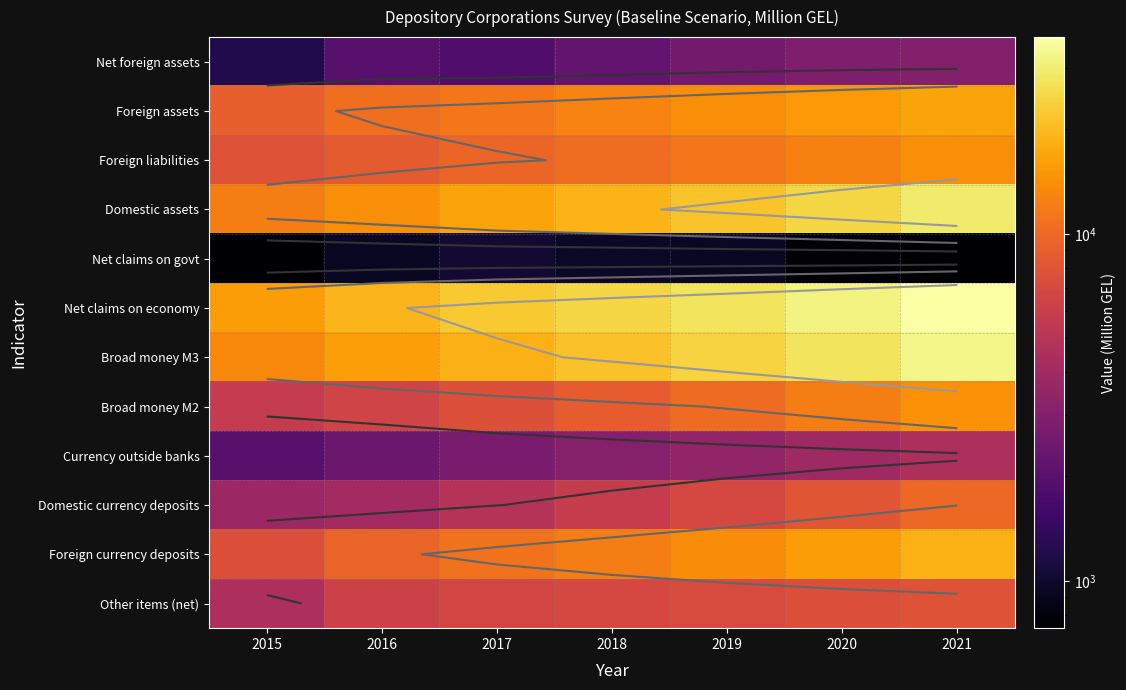

What is the difference between the Net claims on economy values at 2017 and 2020?

9556.4